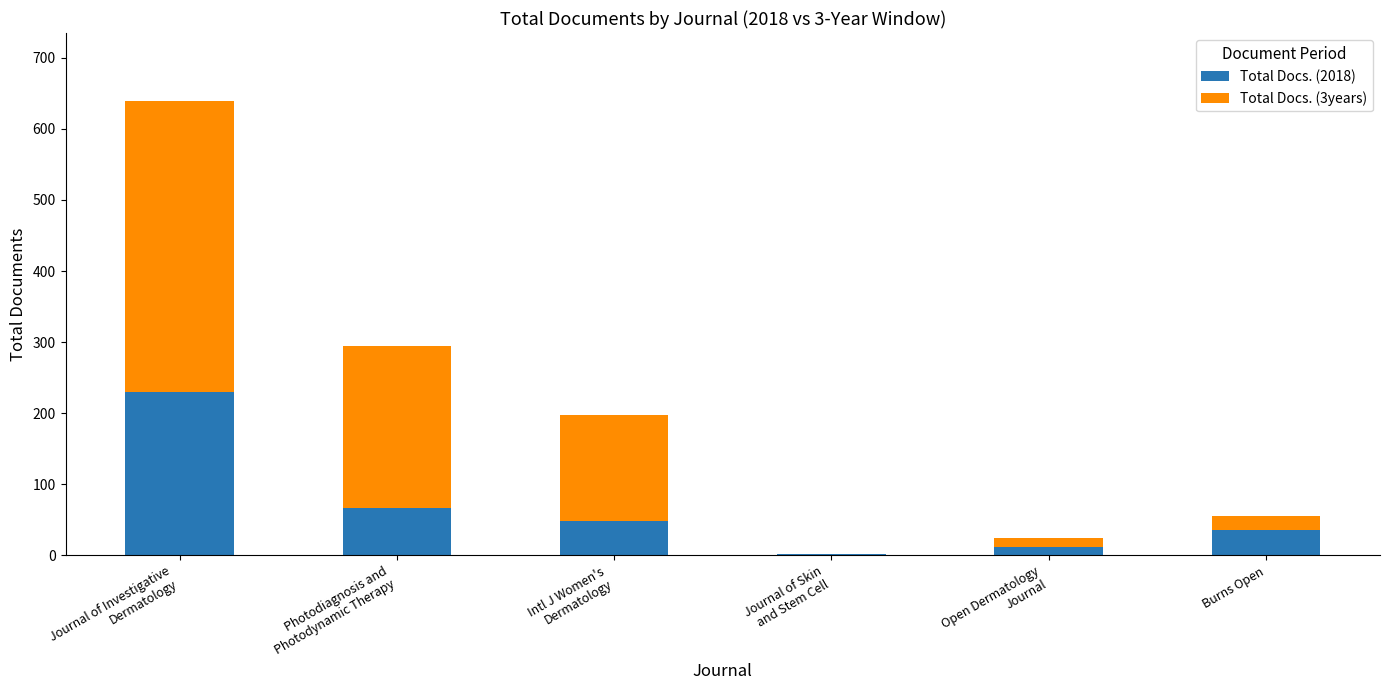

What is the average value of the Total Docs. (2018) series?

66